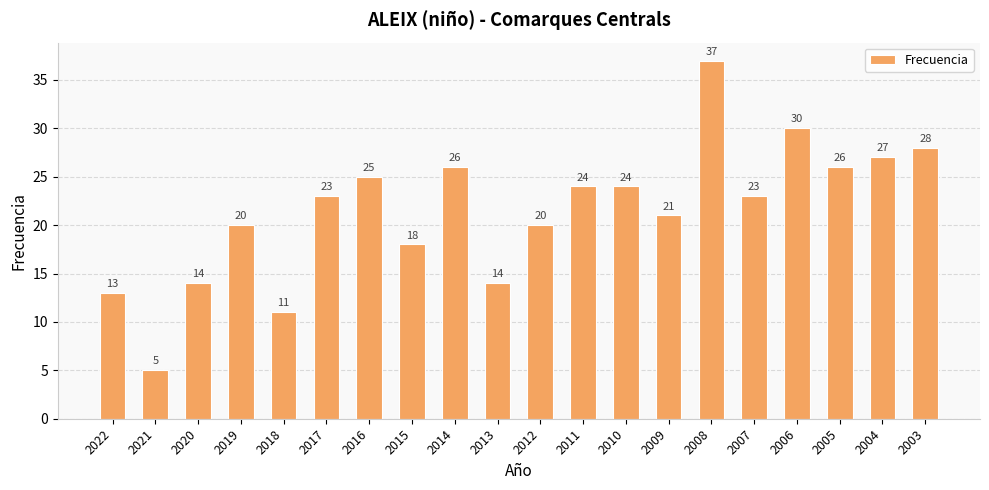

Reading left to right, extract all data points from this chart.

2022=13	2021=5	2020=14	2019=20	2018=11	2017=23	2016=25	2015=18	2014=26	2013=14	2012=20	2011=24	2010=24	2009=21	2008=37	2007=23	2006=30	2005=26	2004=27	2003=28